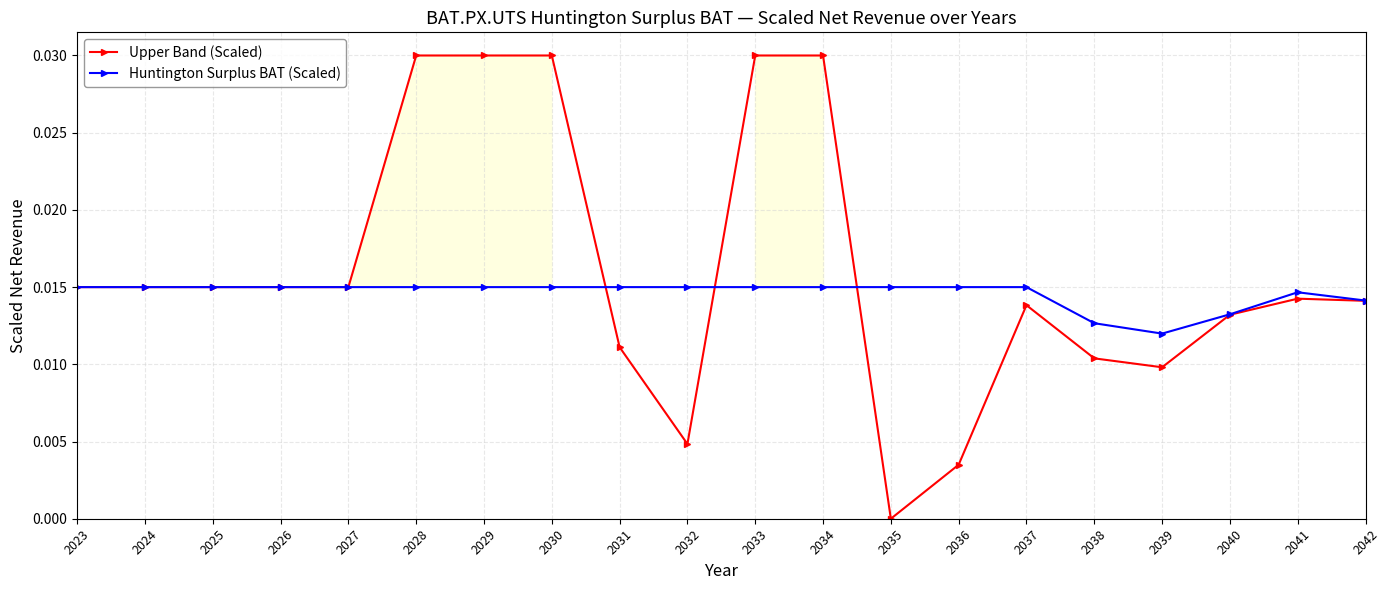

Does the chart have visible grid lines?

Yes